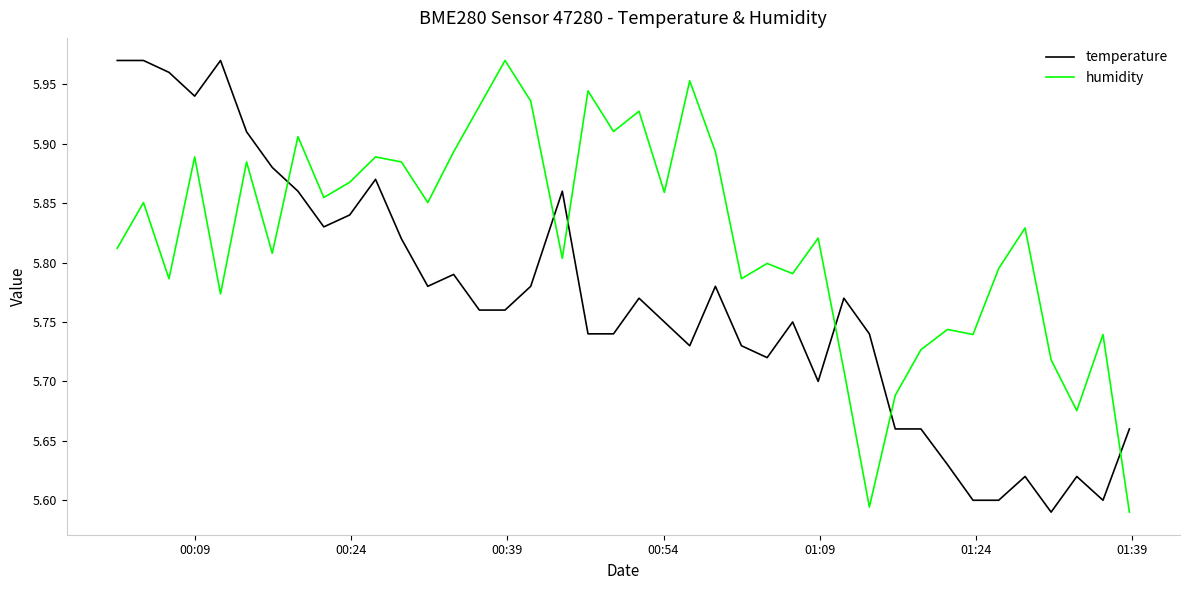

True or false: temperature has more than 2 points higher than both neighbors.

True